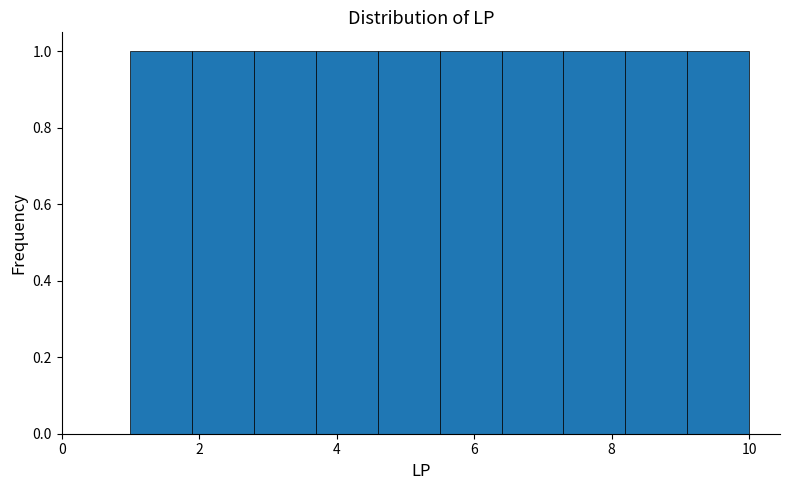

Reading left to right, list every bar in this chart as the range it spans on the x-axis followed by its height. Neither the bar edges nor the heights are printed on the chart, so give them approximately, as read against the axes.

1.0 to 1.9: 1
1.9 to 2.8: 1
2.8 to 3.7: 1
3.7 to 4.6: 1
4.6 to 5.5: 1
5.5 to 6.4: 1
6.4 to 7.3: 1
7.3 to 8.2: 1
8.2 to 9.1: 1
9.1 to 10.0: 1